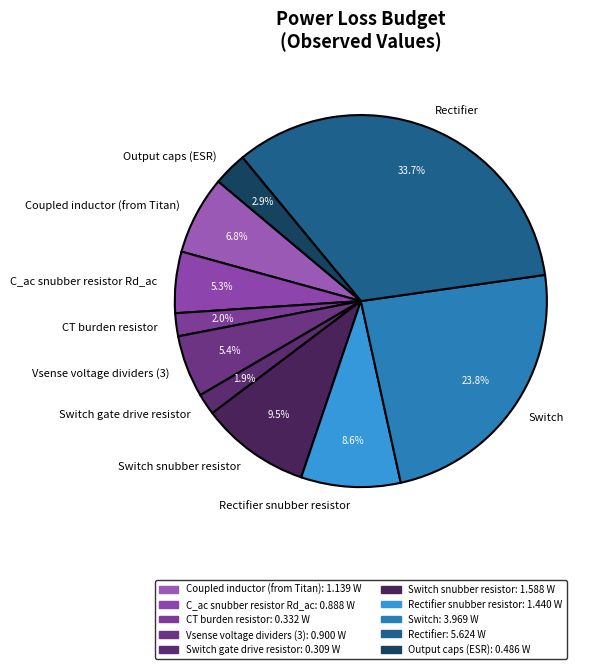

True or false: Rectifier accounts for 34% of the total.

True